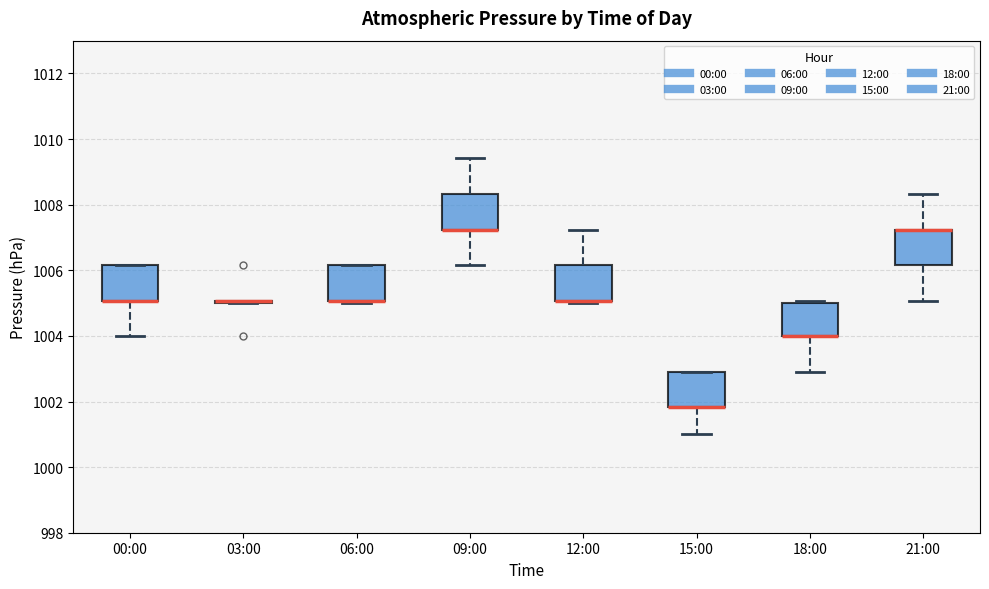

Reading left to right, transcribe this box plot: for each box, give where its median line is, the range the box spans, and where its two whiskers end, as read against the y-axis. The values are not printed on the chart, so give them approximately, as read against the axis.

00:00: median 1005.0 (drawn on the box's lower edge), box 1005.0 to 1006.2, whiskers 1004.0 to 1006.2
03:00: box collapsed to a line at 1005.0, whiskers 1005.0 to 1005.0
06:00: median 1005.0 (drawn on the box's lower edge), box 1005.0 to 1006.2, whiskers 1005.0 (just below the box's lower edge) to 1006.2
09:00: median 1007.2 (drawn on the box's lower edge), box 1007.2 to 1008.4, whiskers 1006.2 to 1009.4
12:00: median 1005.0 (drawn on the box's lower edge), box 1005.0 to 1006.2, whiskers 1005.0 (just below the box's lower edge) to 1007.2
15:00: median 1001.8 (drawn on the box's lower edge), box 1001.8 to 1003.0, whiskers 1001.0 to 1003.0
18:00: median 1004.0 (drawn on the box's lower edge), box 1004.0 to 1005.0, whiskers 1003.0 to 1005.0 (just above the box's upper edge)
21:00: median 1007.2 (drawn on the box's upper edge), box 1006.2 to 1007.2, whiskers 1005.0 to 1008.4